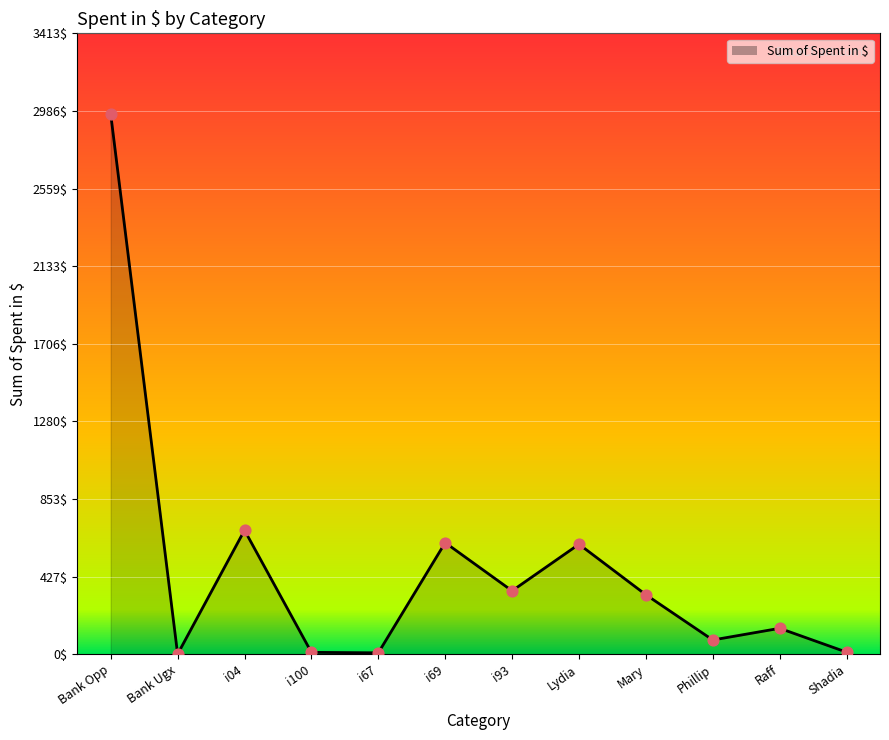

What is the change in value from Bank Opp to Shadia?

-2956.0